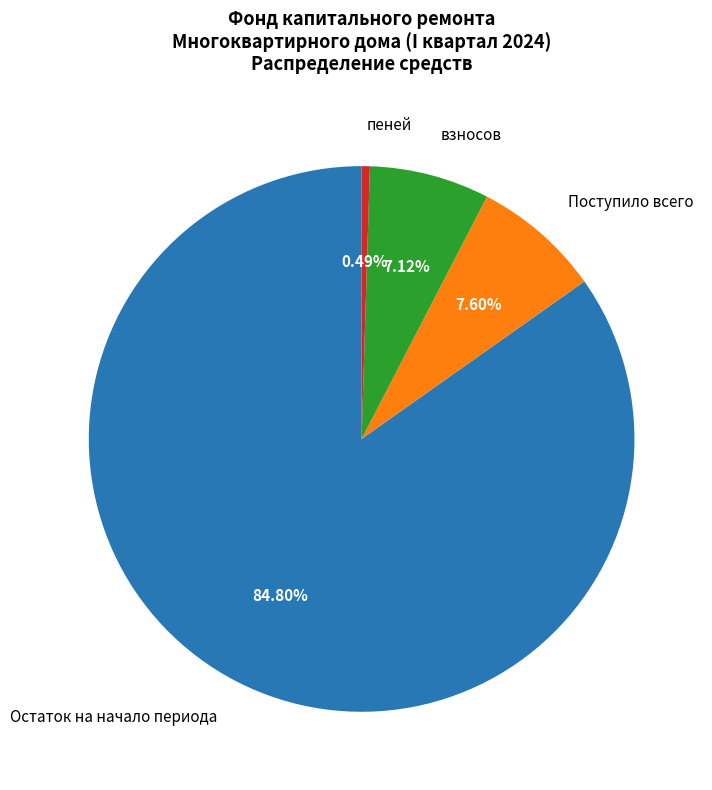

Between Остаток на начало периода and Поступило всего, which is larger?

Остаток на начало периода